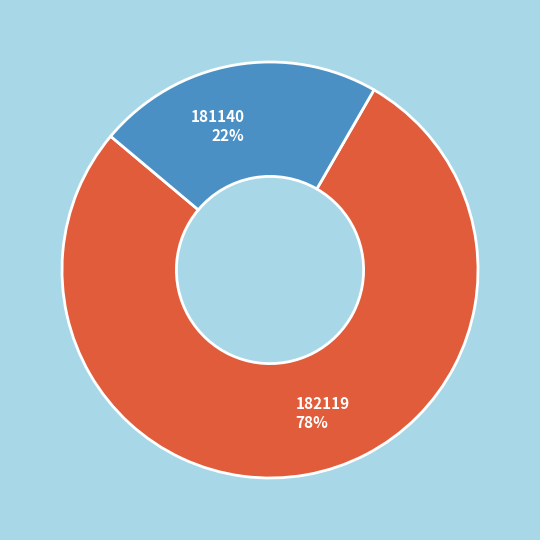

To the nearest percent, what is the difference between the largest and smallest slice percentages?

56%